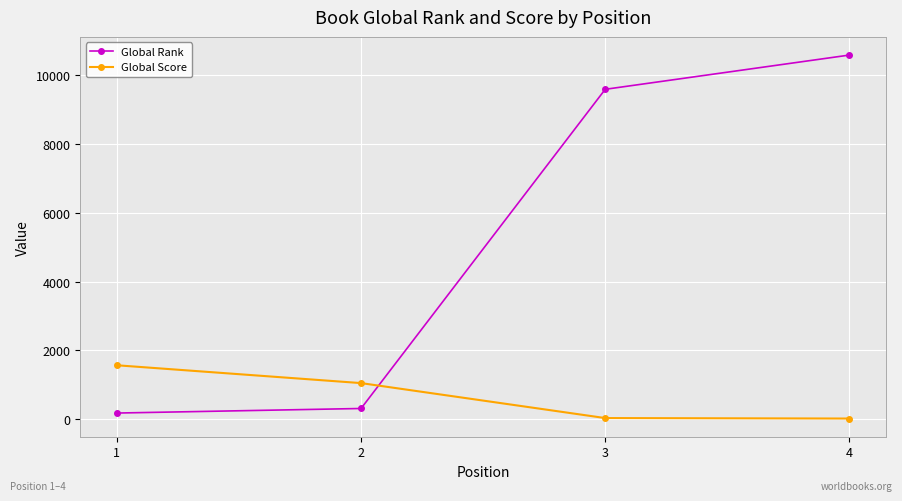

What is the difference between the highest and lowest values at 2?

739